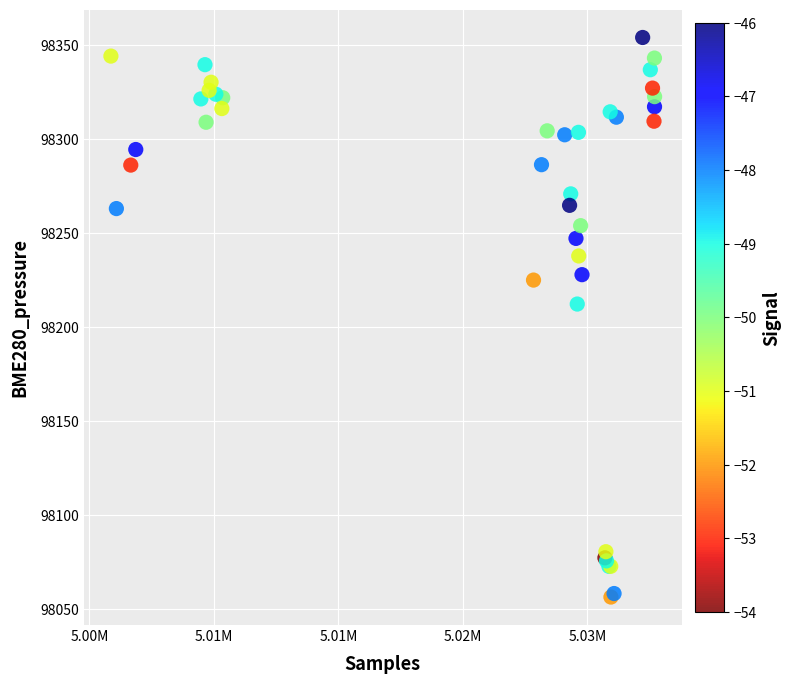

What Y value in the scatter plot is closest to 98205?

98212.1